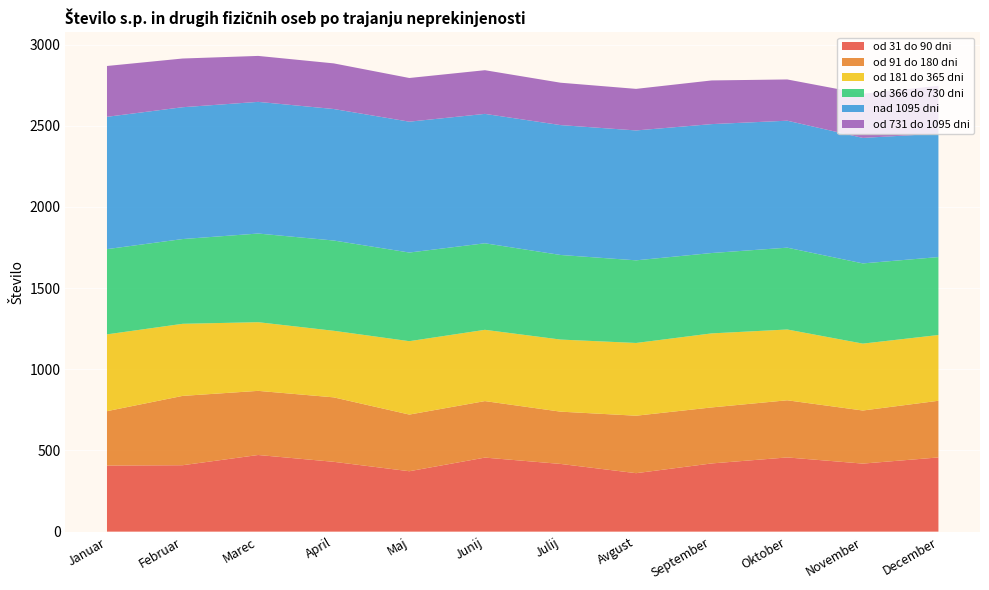

Reading left to right, what are all the values shown in this chart?

od 31 do 90 dni: 407	409	472	430	372	456	417	360	420	457	419	457
od 91 do 180 dni: 335	427	395	397	349	348	322	354	345	352	327	349
od 181 do 365 dni: 473	444	423	410	452	439	444	448	456	436	412	405
od 366 do 730 dni: 525	522	546	556	546	533	521	509	495	504	494	480
nad 1095 dni: 815	812	811	810	806	797	800	800	794	782	773	760
od 731 do 1095 dni: 313	300	283	281	269	269	261	256	269	254	272	295